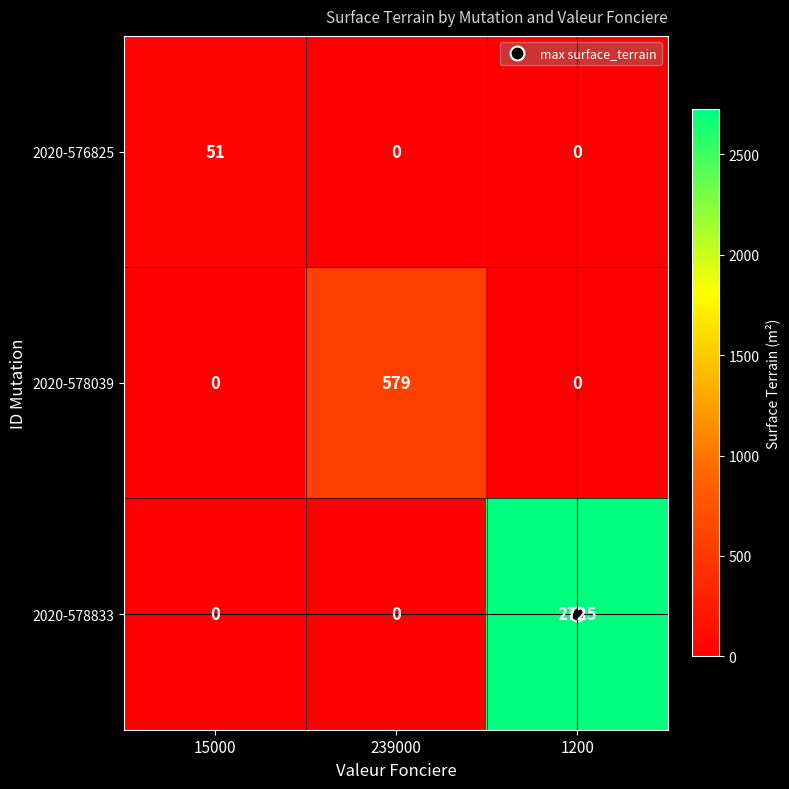

Which series has the largest range (max minus min)?

2020-578833